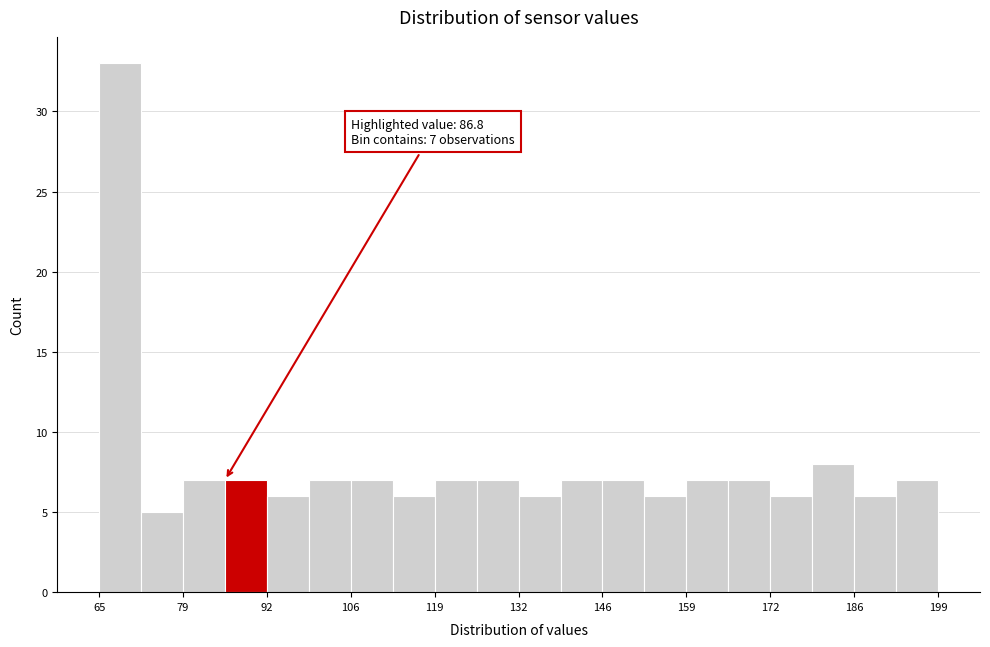

Around what value on the x-axis is the tallest bar? Give the approximate position of its centre, as read against the axis.

70